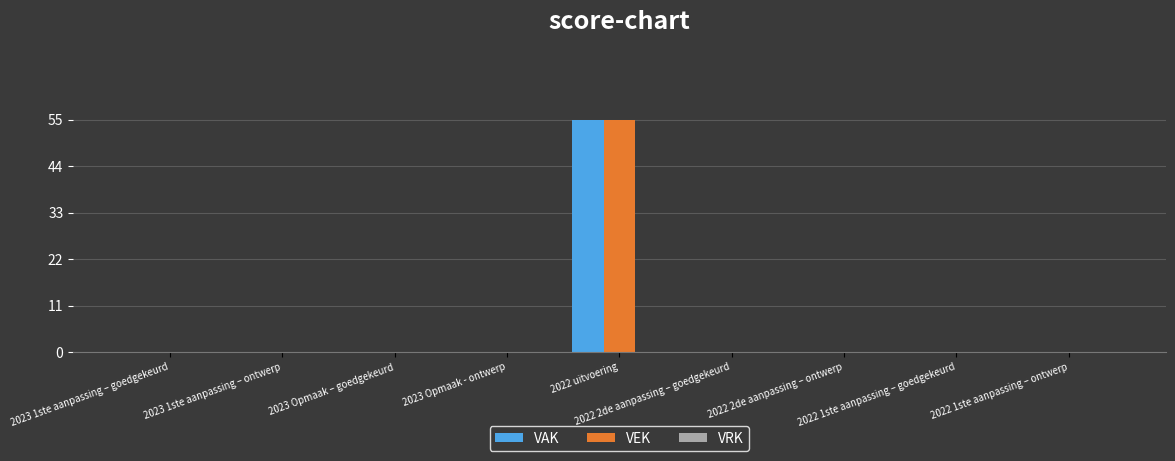

Does the chart contain stacked bars?

No